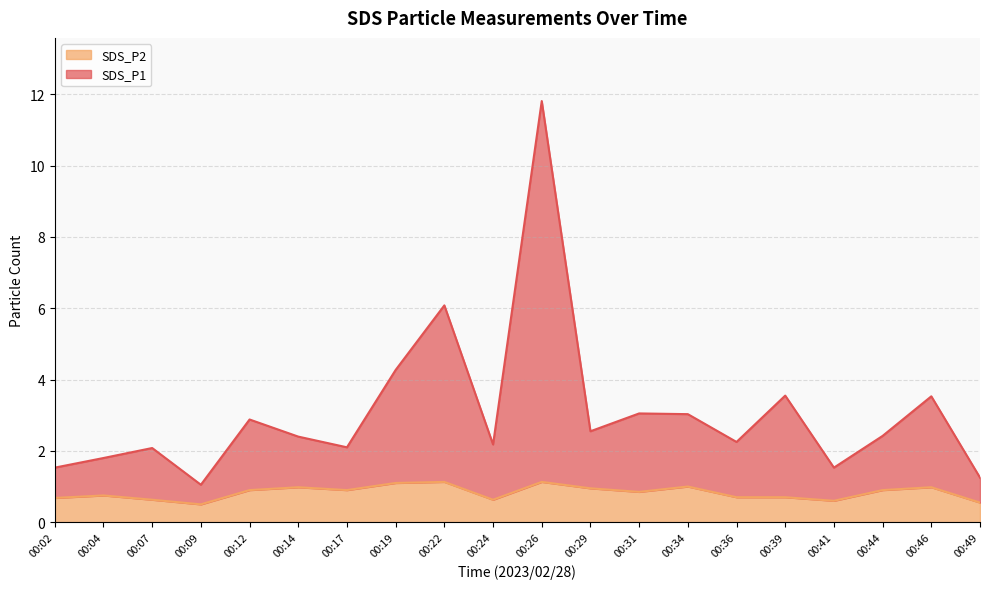

Reading right to left, what are all the values shown in this chart?

SDS_P1: 00:49=1.2	00:46=3.5	00:44=2.4	00:41=1.5	00:39=3.5	00:36=2.2	00:34=3.0	00:31=3.1	00:29=2.5	00:26=11.8	00:24=2.2	00:22=6.1	00:19=4.3	00:17=2.1	00:14=2.4	00:12=2.9	00:09=1.1	00:07=2.1	00:04=1.8	00:02=1.5
SDS_P2: 00:49=0.6	00:46=1.0	00:44=0.9	00:41=0.6	00:39=0.7	00:36=0.7	00:34=1.0	00:31=0.8	00:29=0.9	00:26=1.1	00:24=0.6	00:22=1.1	00:19=1.1	00:17=0.9	00:14=1.0	00:12=0.9	00:09=0.5	00:07=0.6	00:04=0.8	00:02=0.7